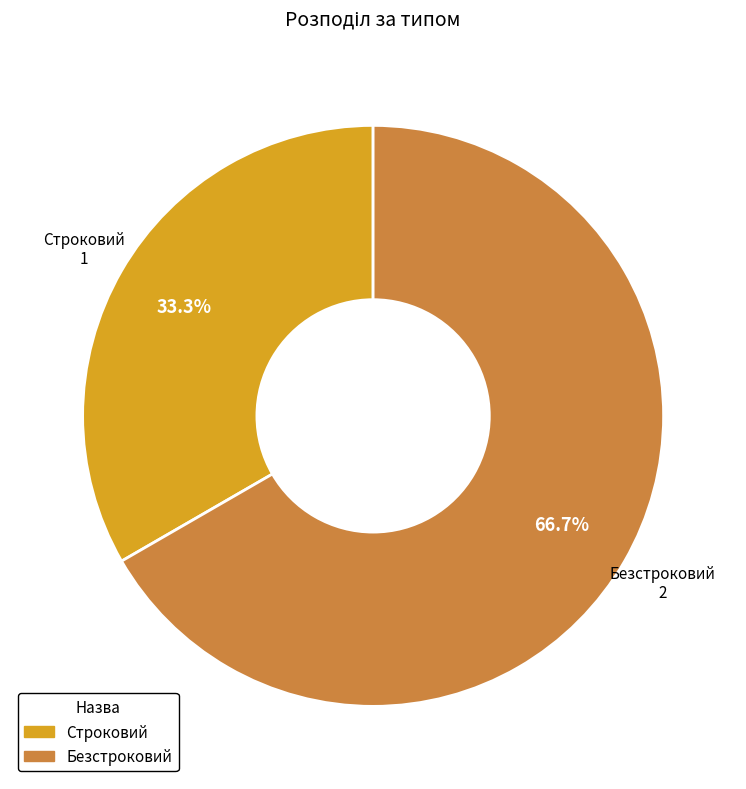

To the nearest percent, what is the difference between the largest and smallest slice percentages?

33%